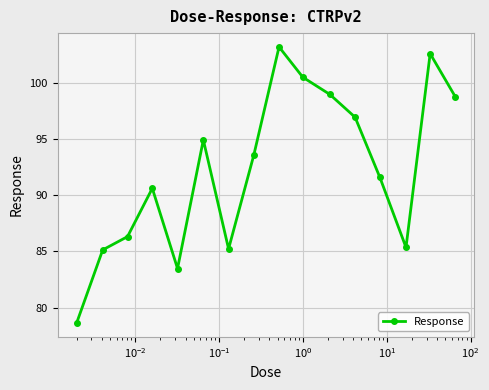

How many values are below 93?

8